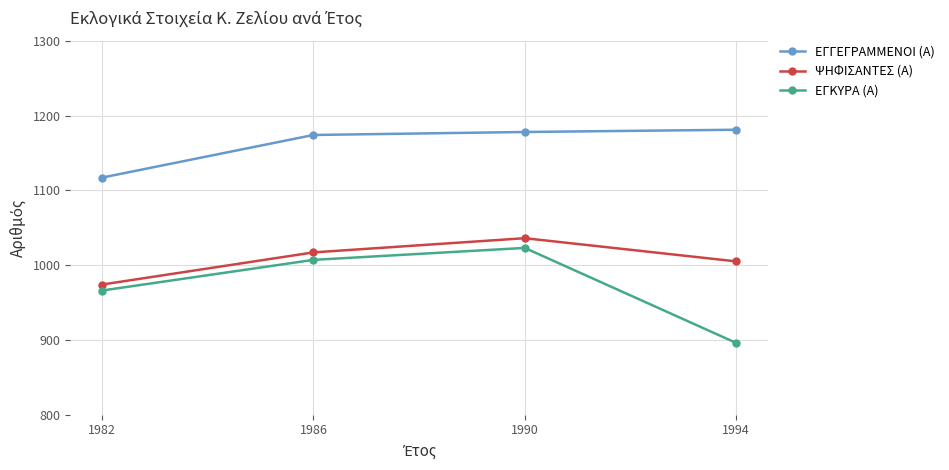

Does the chart display data point markers on the line(s)?

Yes